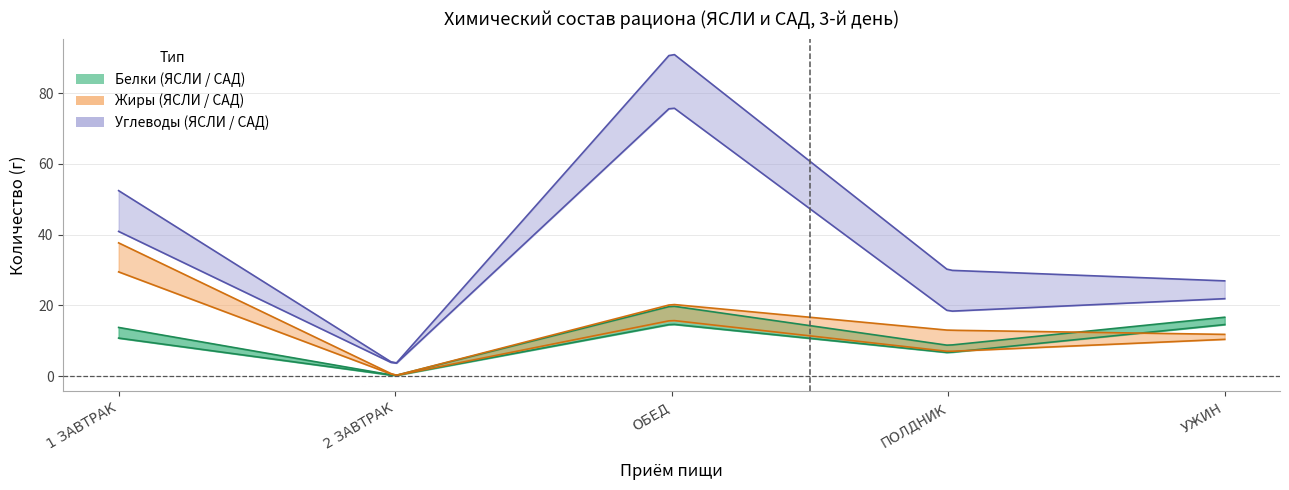

True or false: Углеводы (ЯСЛИ) and Белки (САД) cross at least once.

False